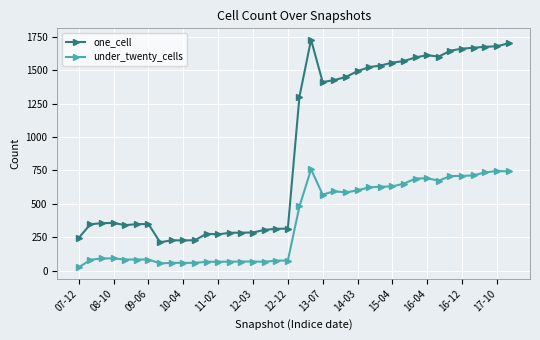

Which series has the widest spread of values?

one_cell